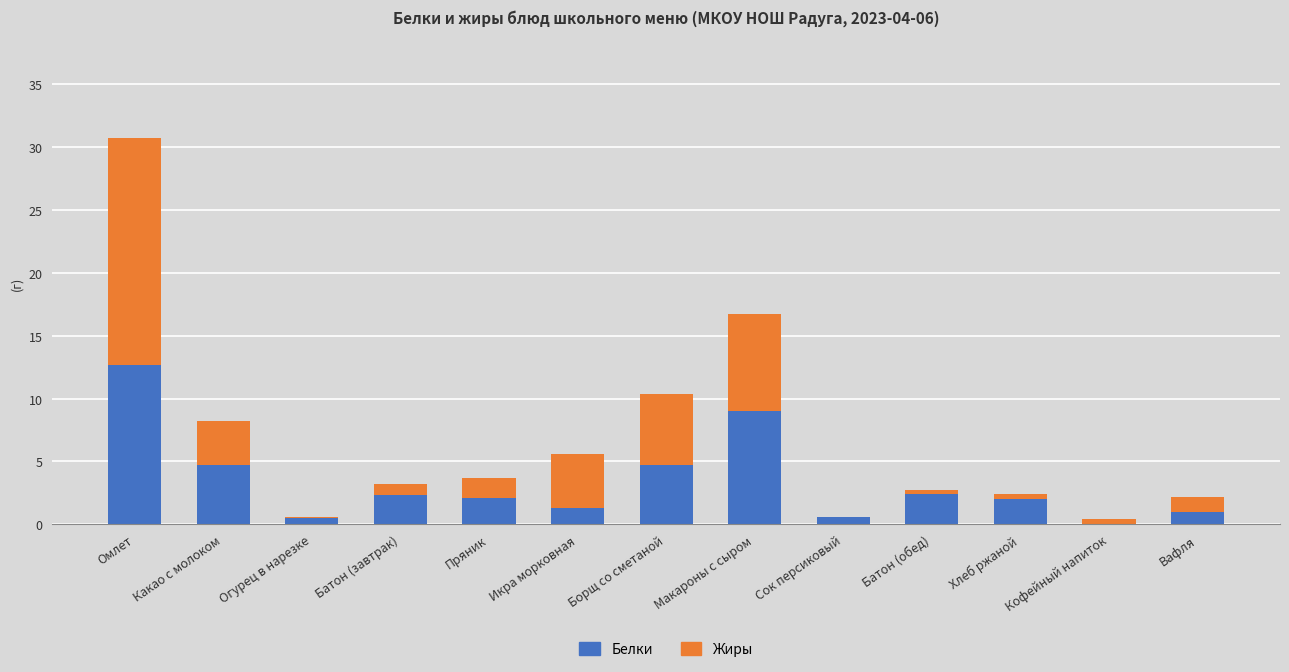

At which category is the sum across all series the highest?

Омлет